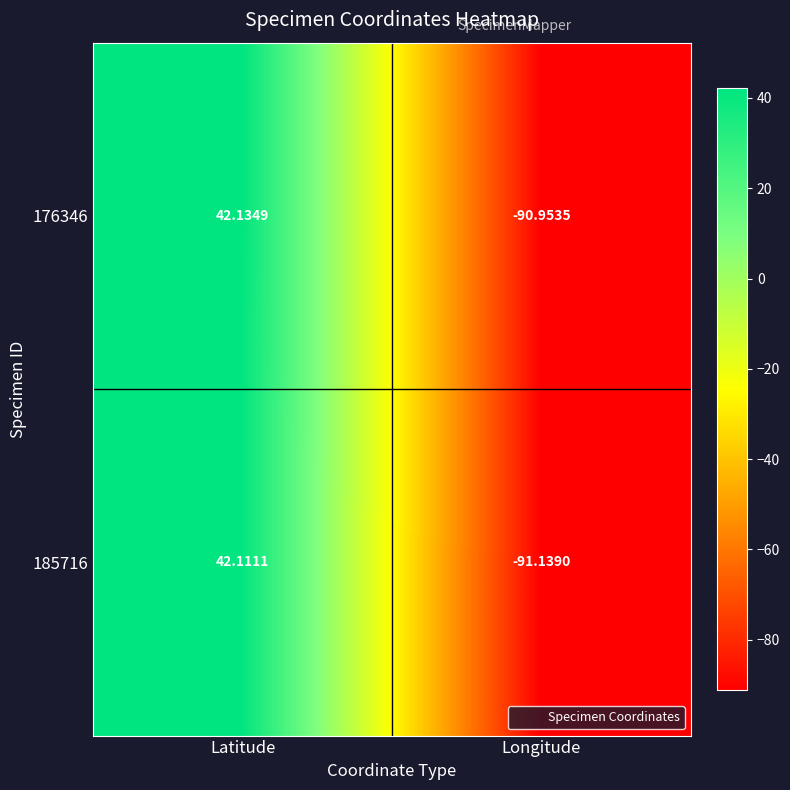

At which label is 185716 closest to -24?

Latitude